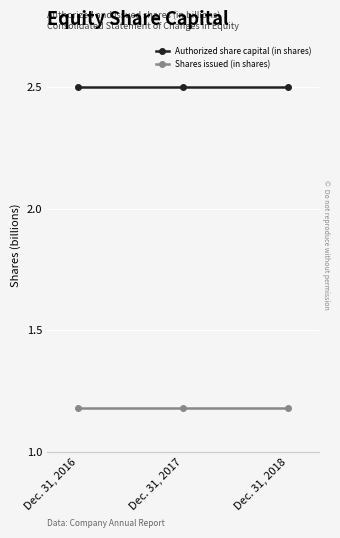

Is it true that Authorized share capital (in shares) equals 0.9 at Dec. 31, 2016?

False